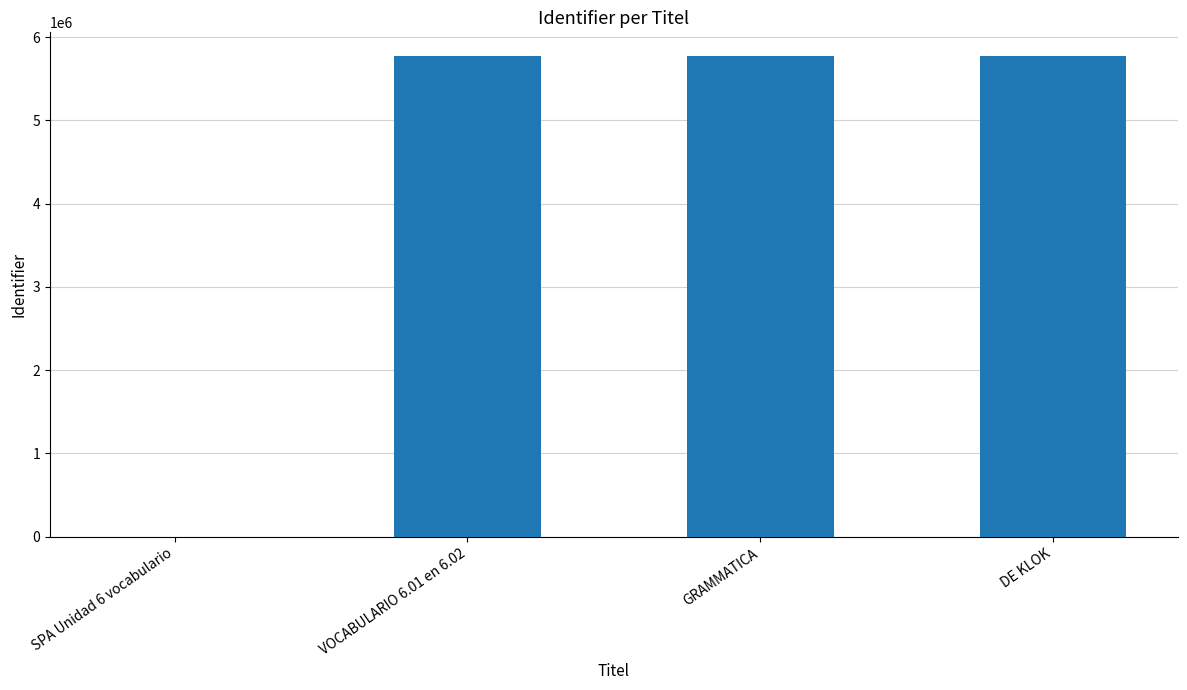

Is it true that the value at DE KLOK is 2579208?

False